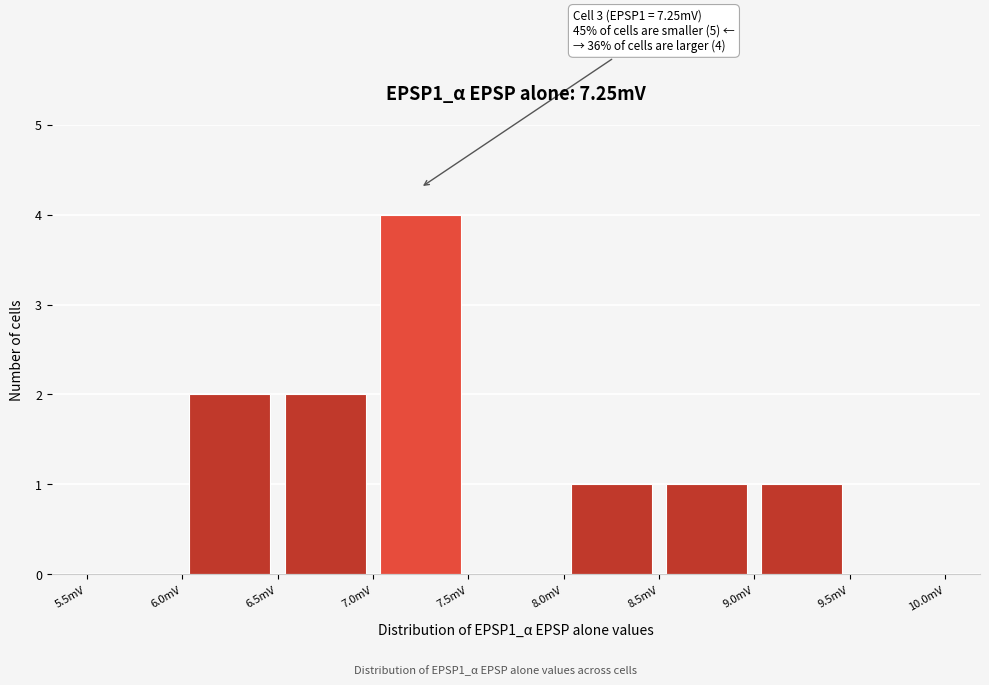

Over which range of the x-axis is the bar tallest?

7.0 to 7.5